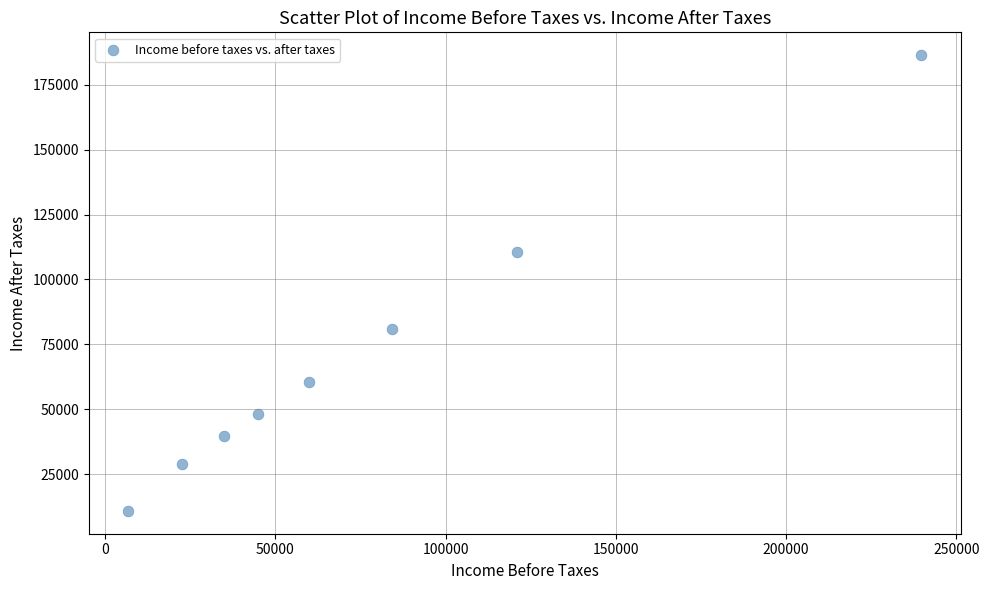

What is the range of Y values (max minus min)?

175430